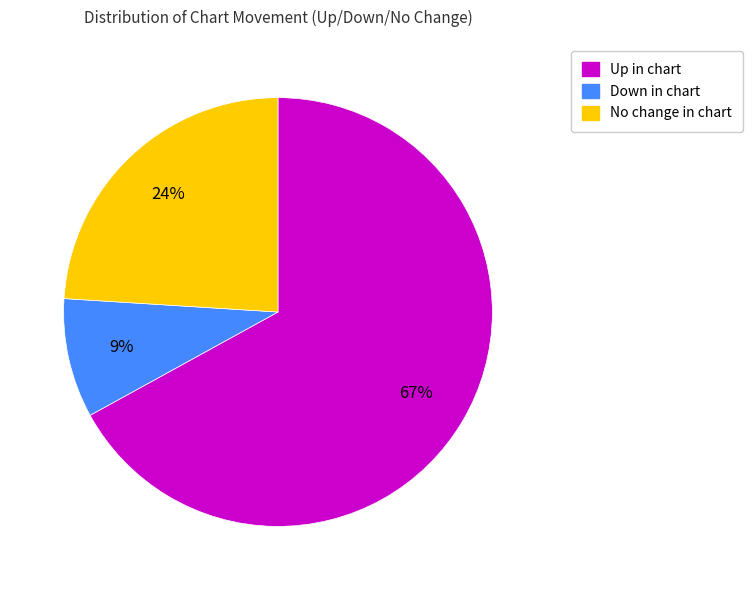

To the nearest percent, what is the difference between the largest and smallest slice percentages?

58%